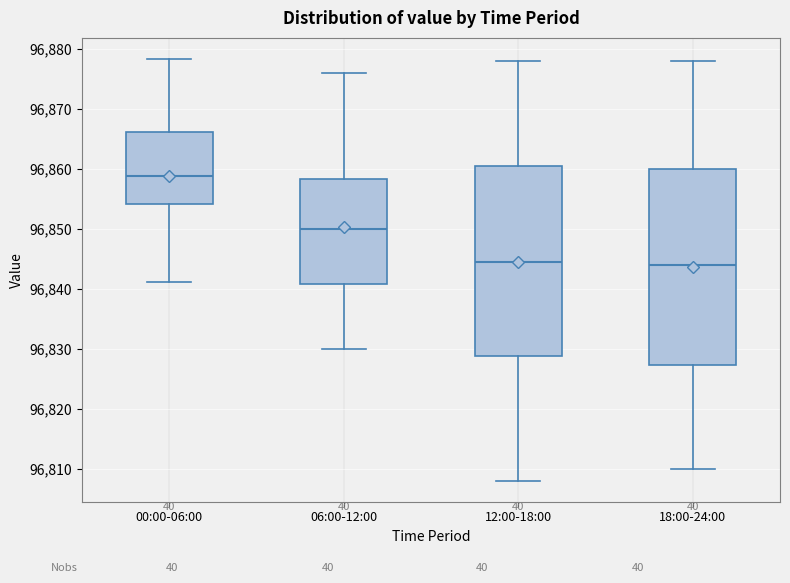

Where does the lower whisker of the box for 00:00-06:00 end on the y-axis? The values are not printed on the chart, so give them approximately, as read against the axis.

96841